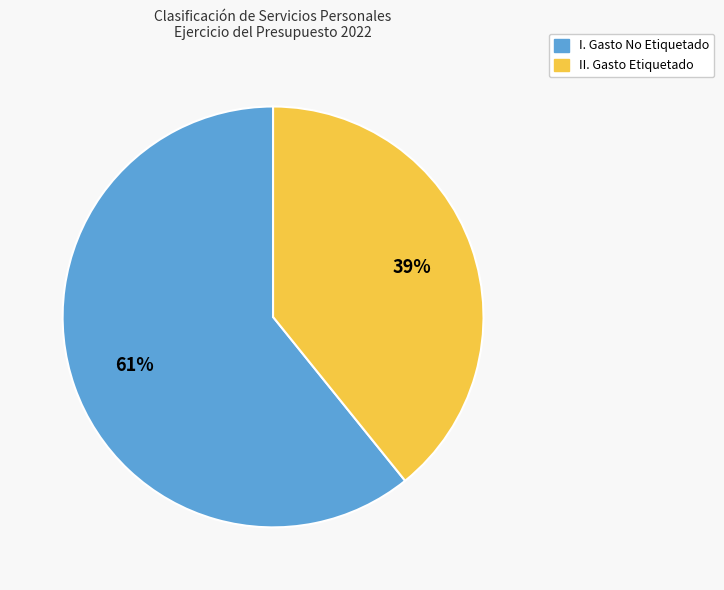

The II. Gasto Etiquetado slice represents 39% of the pie. True or false?

True